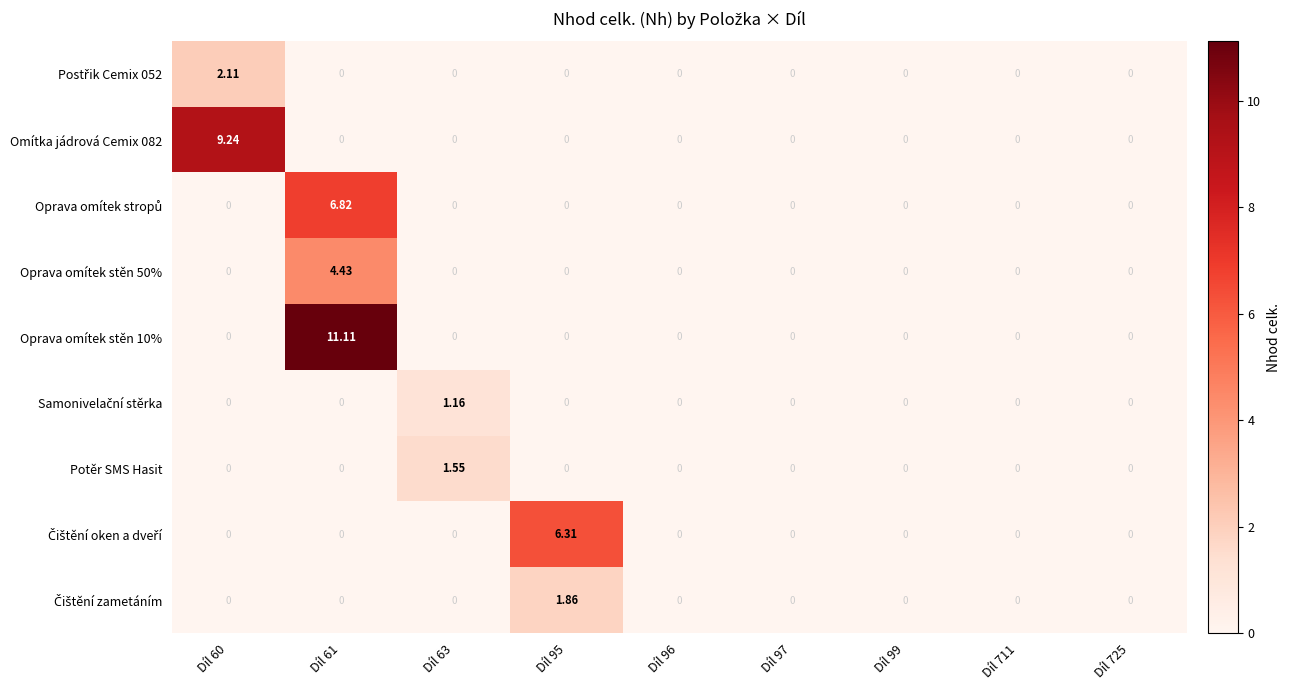

Count the number of categories in the chart.

9